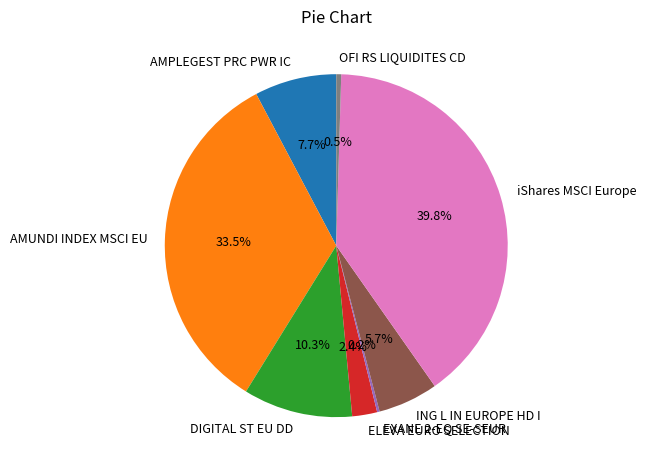

What portion of the pie excludes AMPLEGEST PRC PWR IC?

92.3%